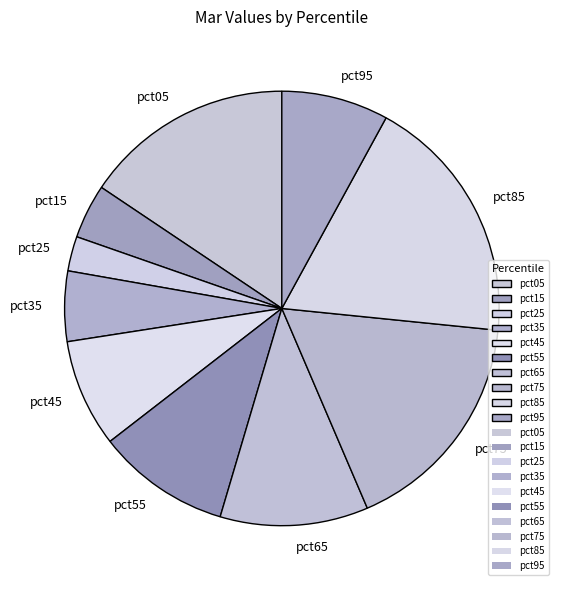

Is it true that pct85 is 9% of the pie?

False